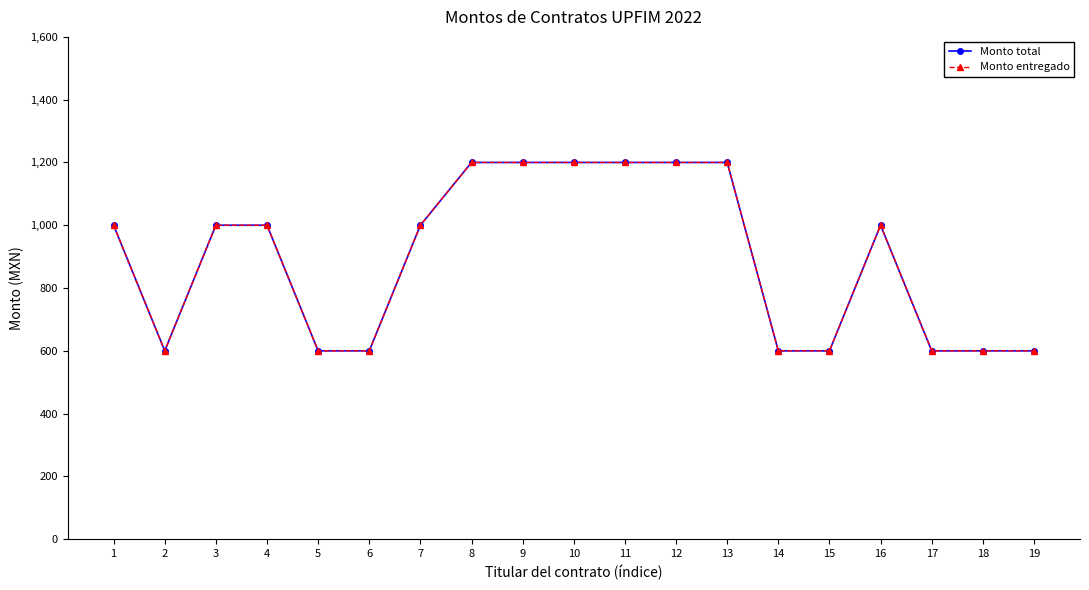

True or false: Monto entregado and Monto total cross at least once.

False